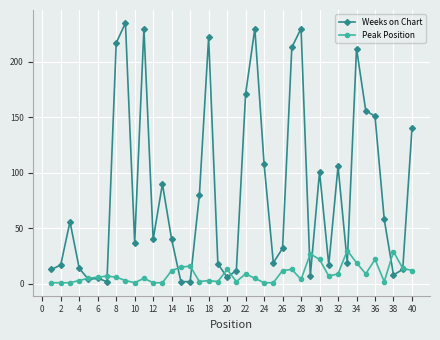

Count the number of data series in this chart.

2